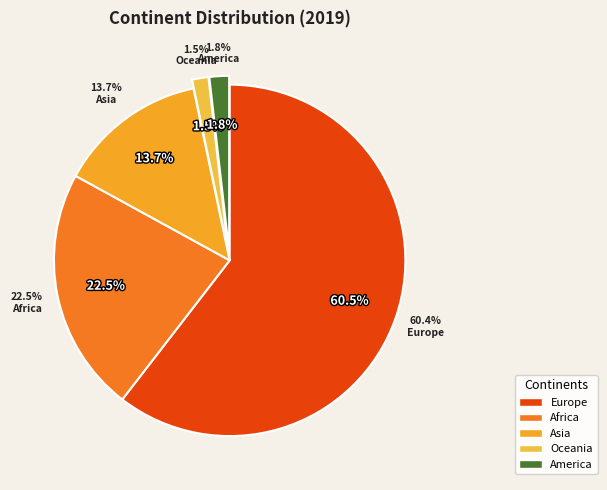

Which category has the smallest portion of the pie?

Oceania